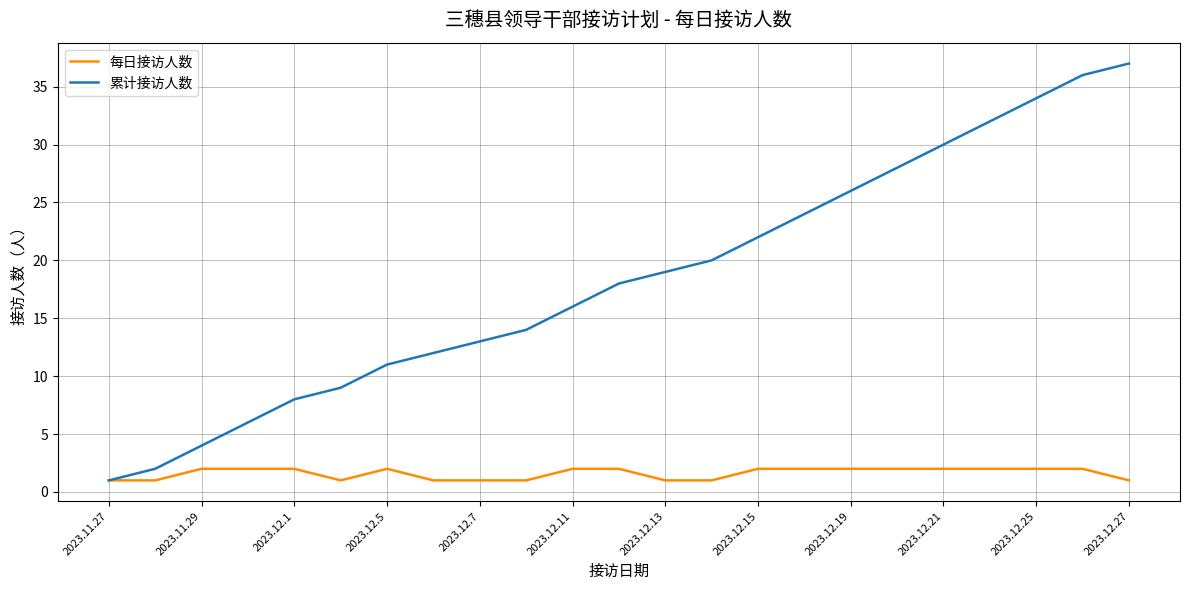

Which series has the widest spread of values?

累计接访人数